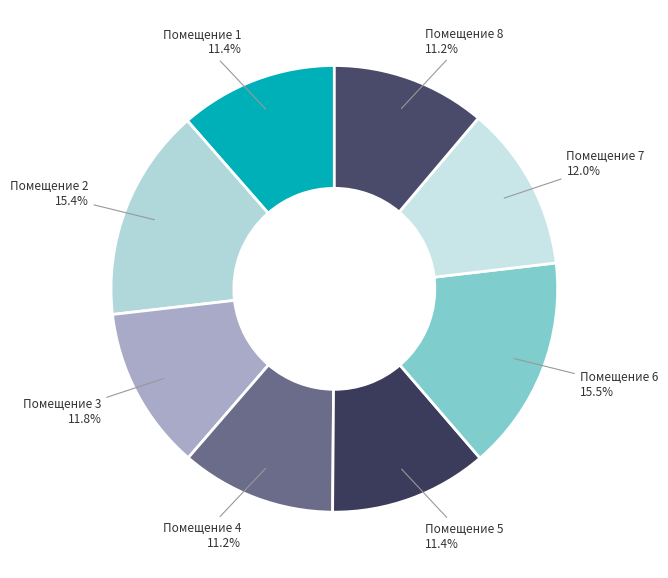

Approximately how many times larger is the value at Помещение 6 compared to Помещение 4?

1.4